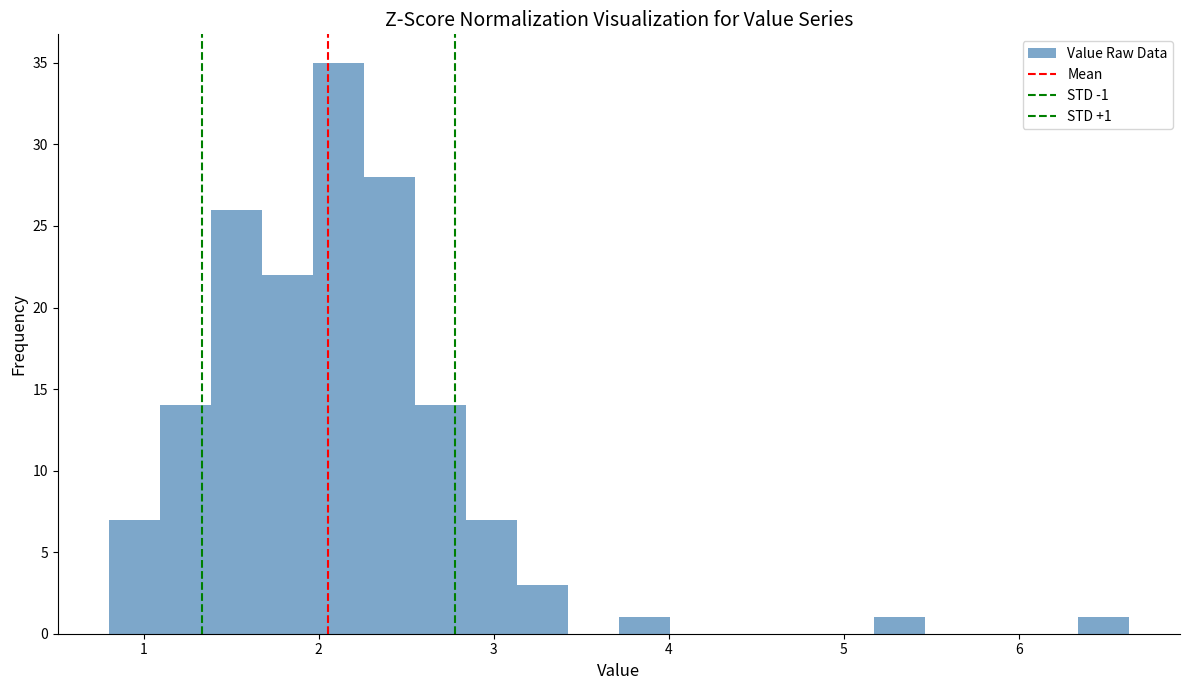

Around what value on the x-axis is the tallest bar? Give the approximate position of its centre, as read against the axis.

2.1